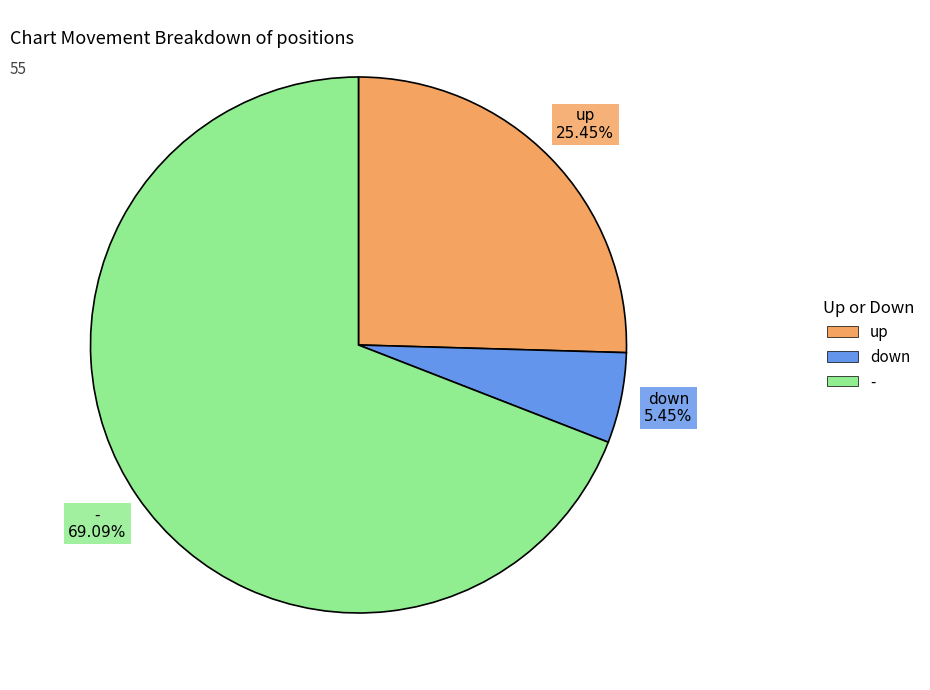

How many slices are in this pie chart?

3